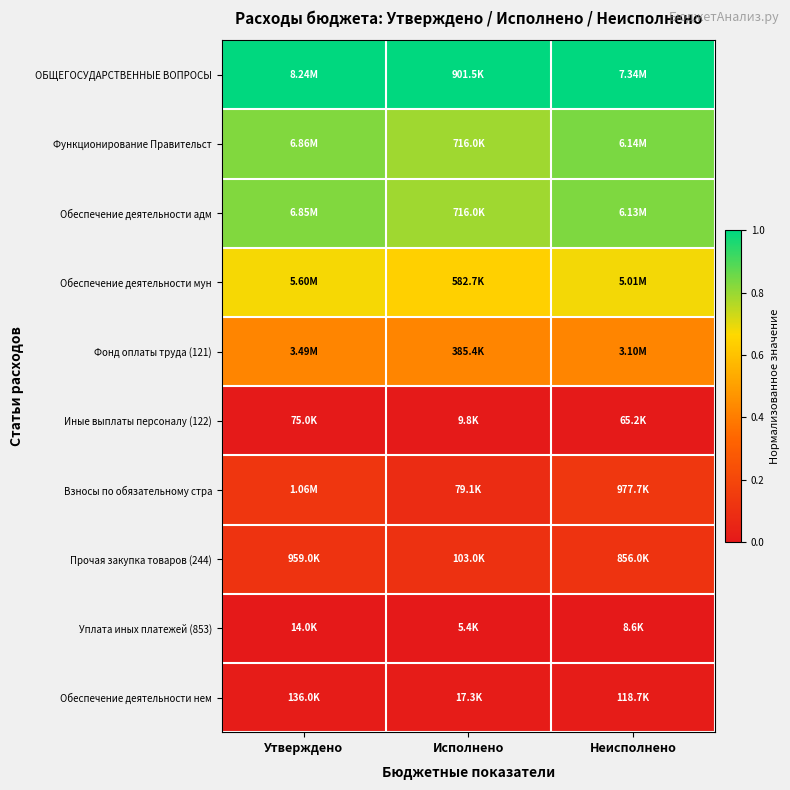

At Неисполнено, list the series in order from smallest to largest.

Уплата иных платежей (853), Иные выплаты персоналу (122), Обеспечение деятельности нем, Прочая закупка товаров (244), Взносы по обязательному стра, Фонд оплаты труда (121), Обеспечение деятельности мун, Обеспечение деятельности адм, Функционирование Правительст, ОБЩЕГОСУДАРСТВЕННЫЕ ВОПРОСЫ